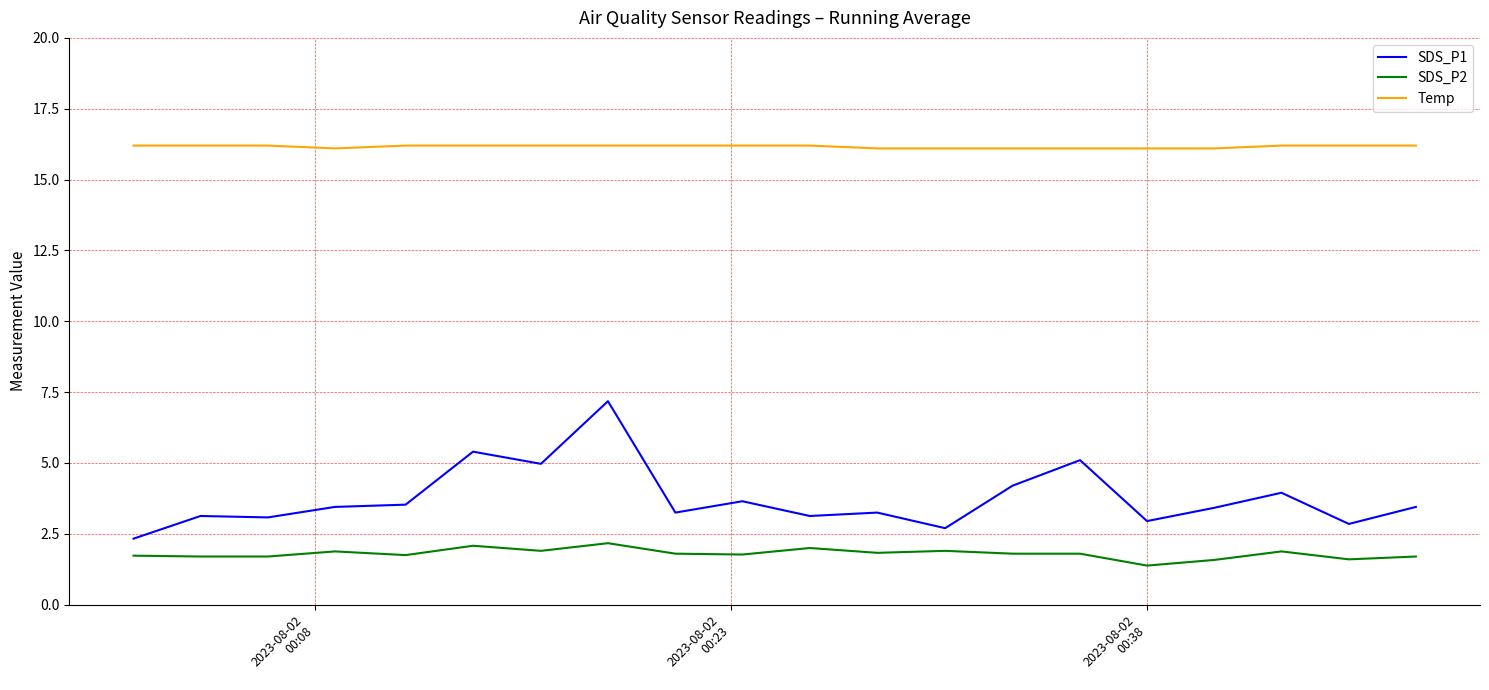

List the series in order of their peak value, lowest first.

SDS_P2, SDS_P1, Temp